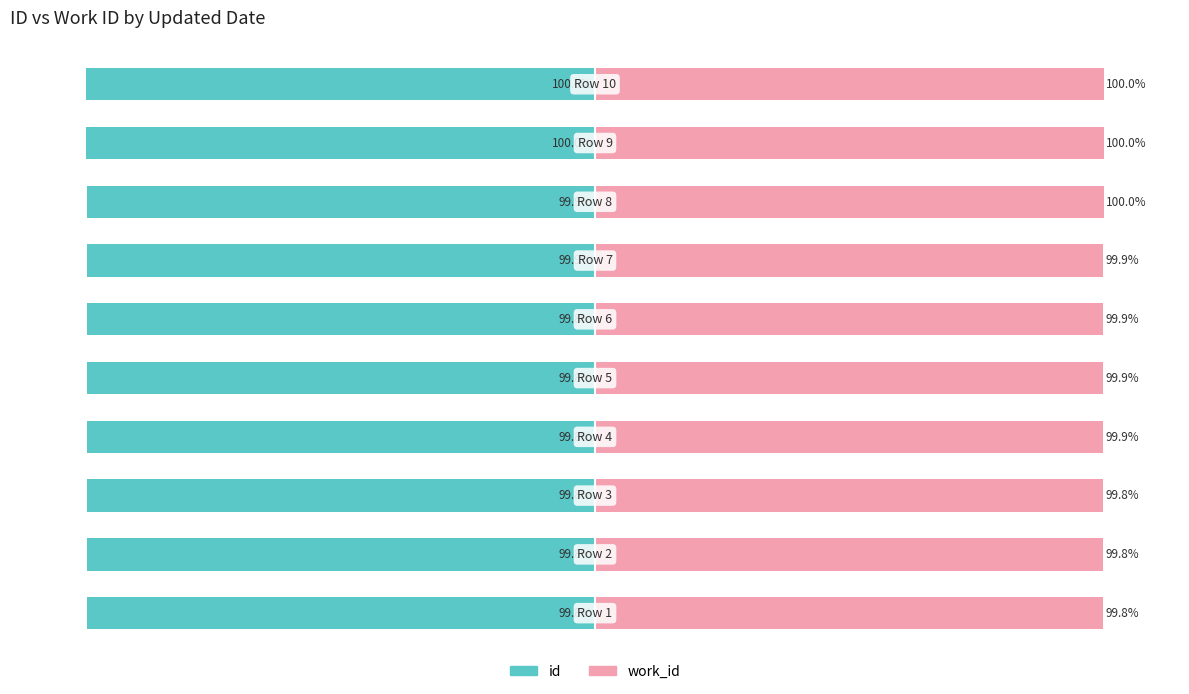

Rank the categories by work_id value from highest to lowest.

8, 9, 7, 6, 4, 5, 3, 2, 1, 0